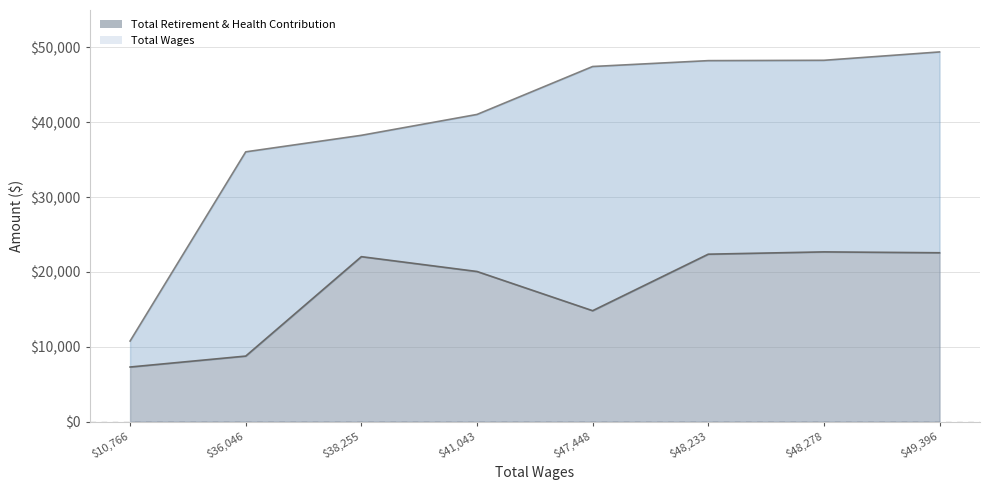

List the series in order of their overall mean, lowest first.

Total Retirement & Health Contribution, Total Wages